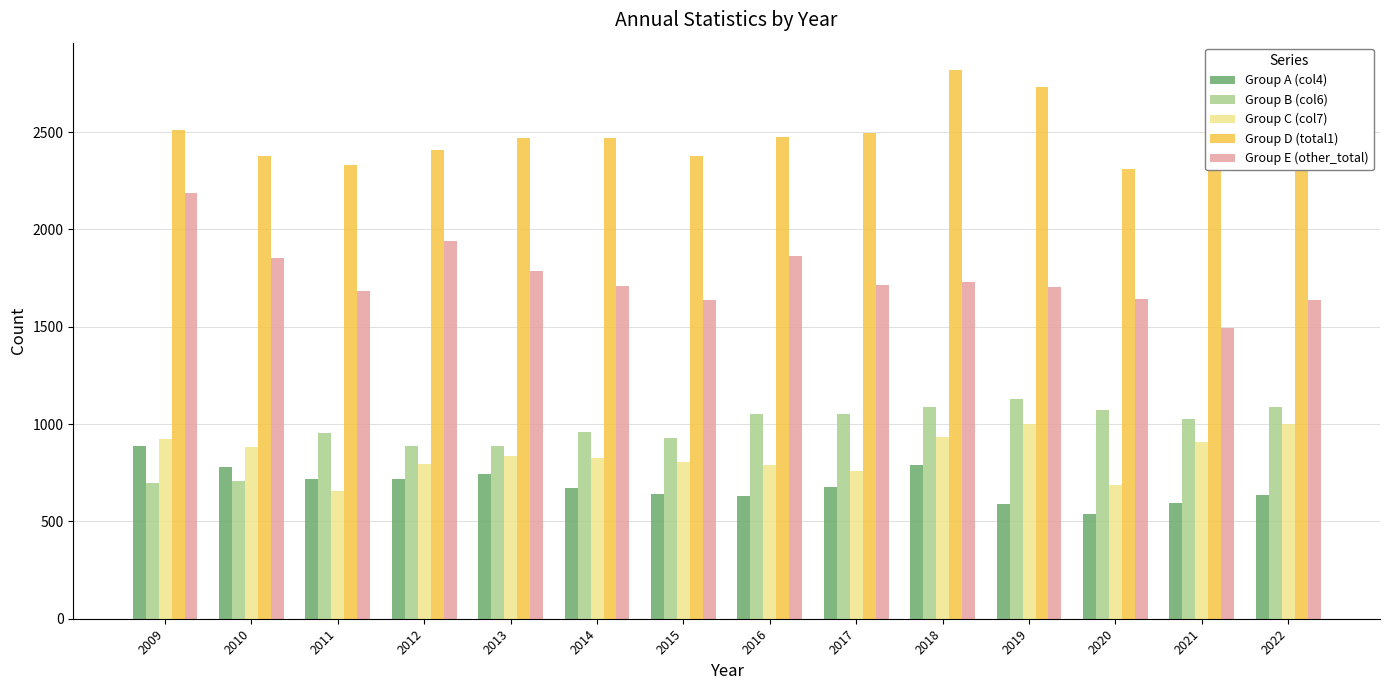

What is the smallest value displayed?

538